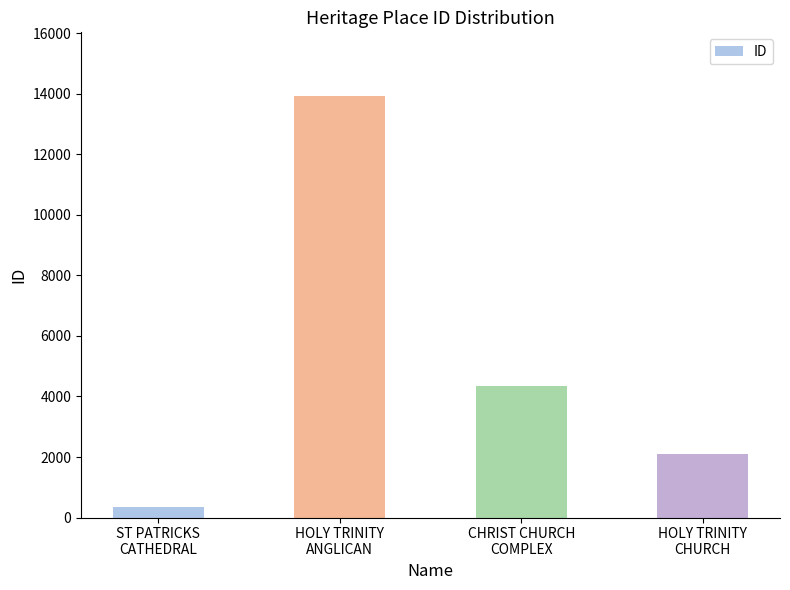

What is the difference between the maximum and minimum values?

13589